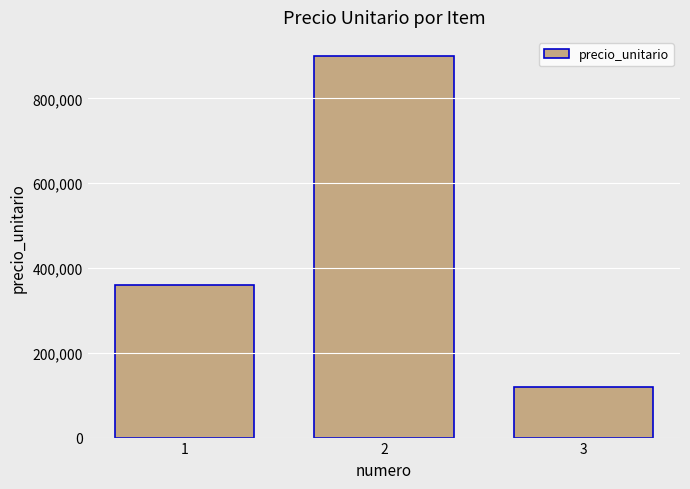

What is the average value?

460000